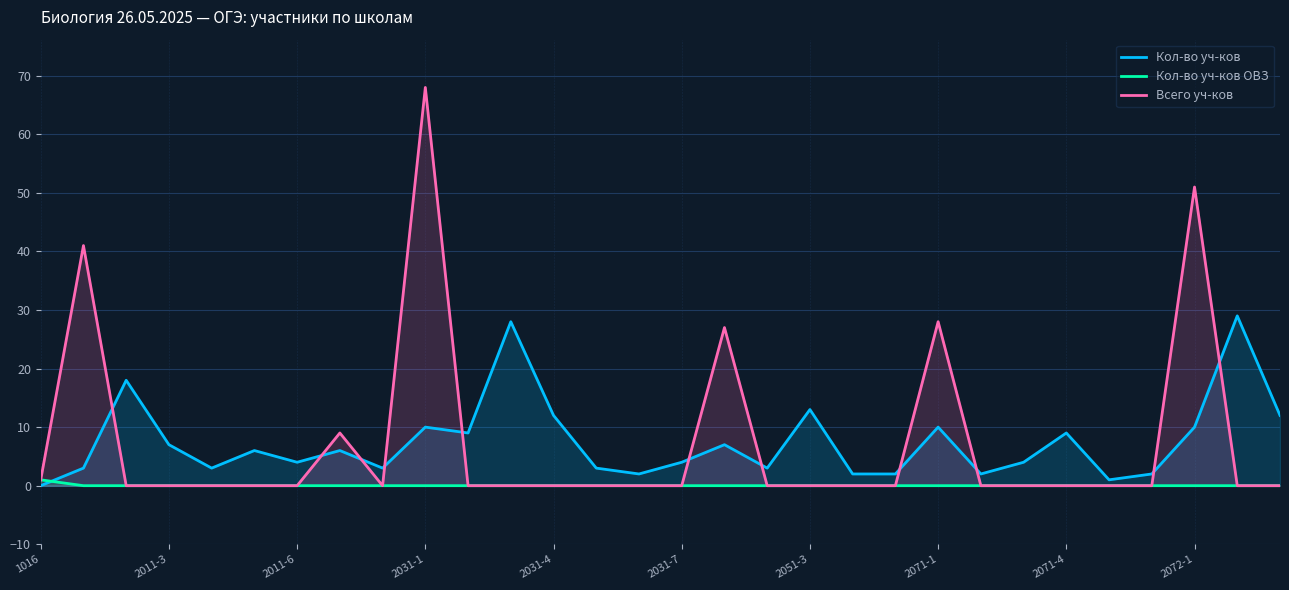

In Кол-во уч-ков, how many points are lower than both neighbors (excluding endpoints)?

8